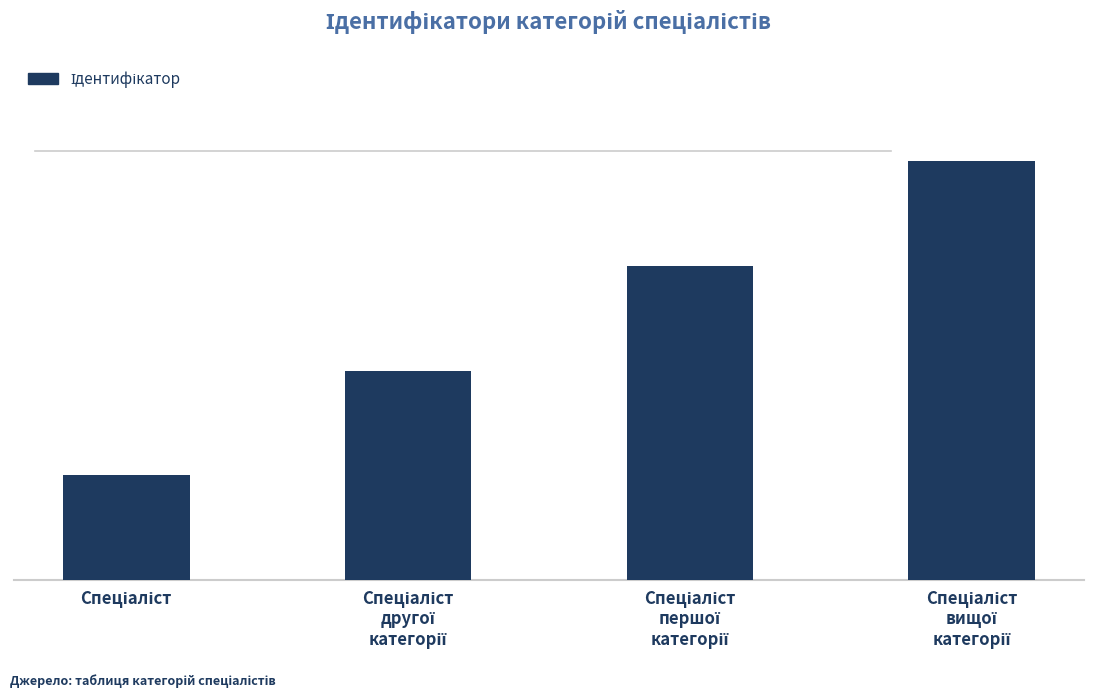

At which category does the chart reach its minimum across all series?

Спеціаліст